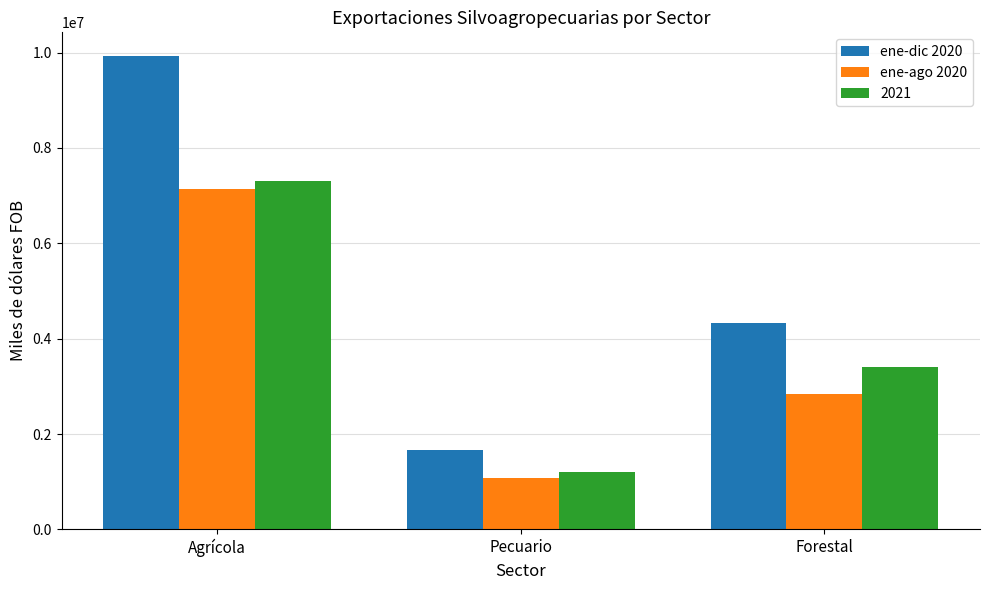

What is the difference between the maximum and minimum values in the ene-dic 2020 series?

8268629